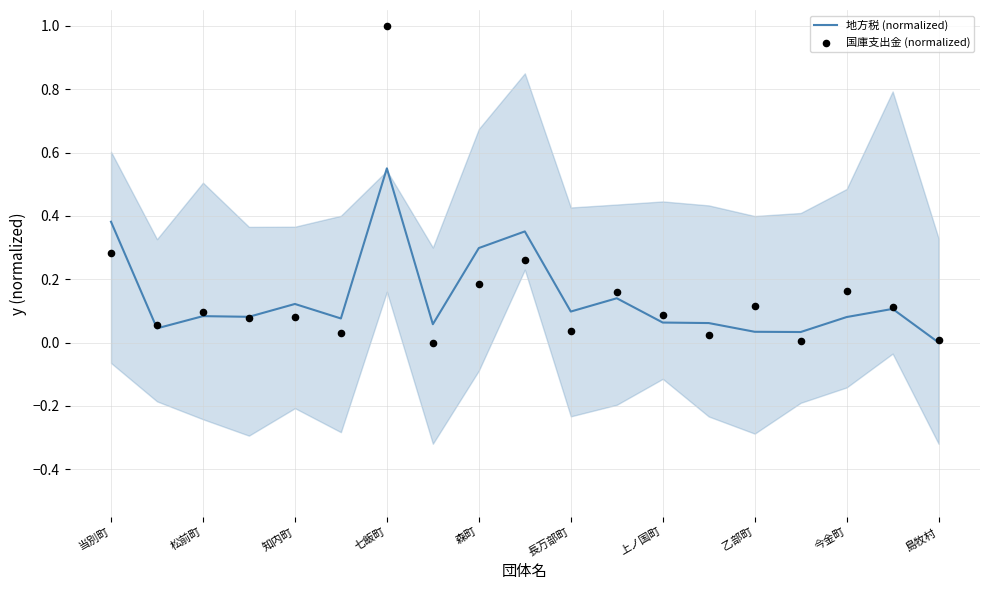

At which label does 地方税 (normalized) reach its minimum?

島牧村